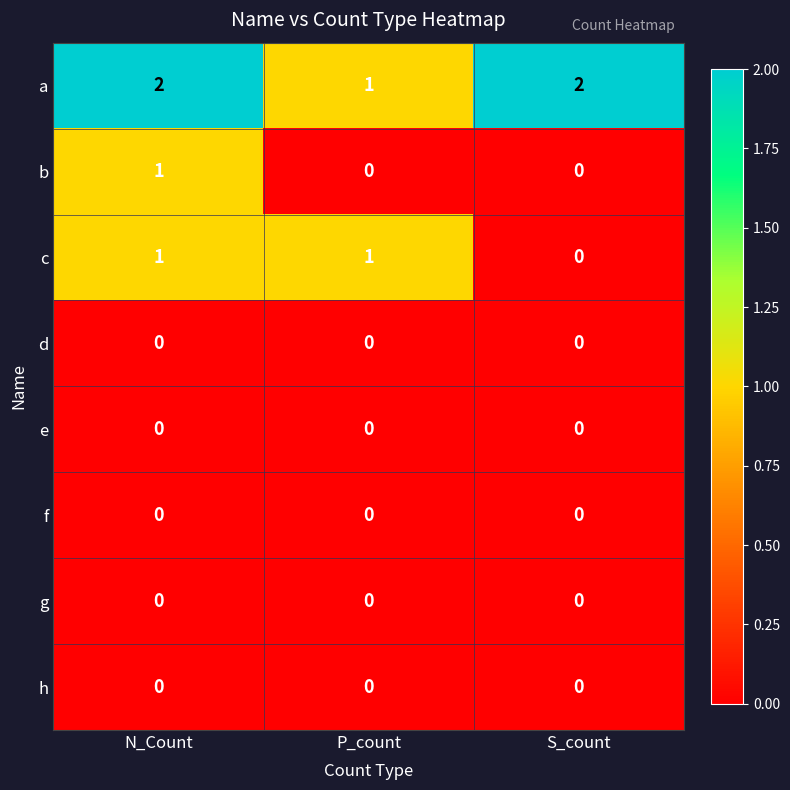

At which category is the sum across all series the highest?

N_Count